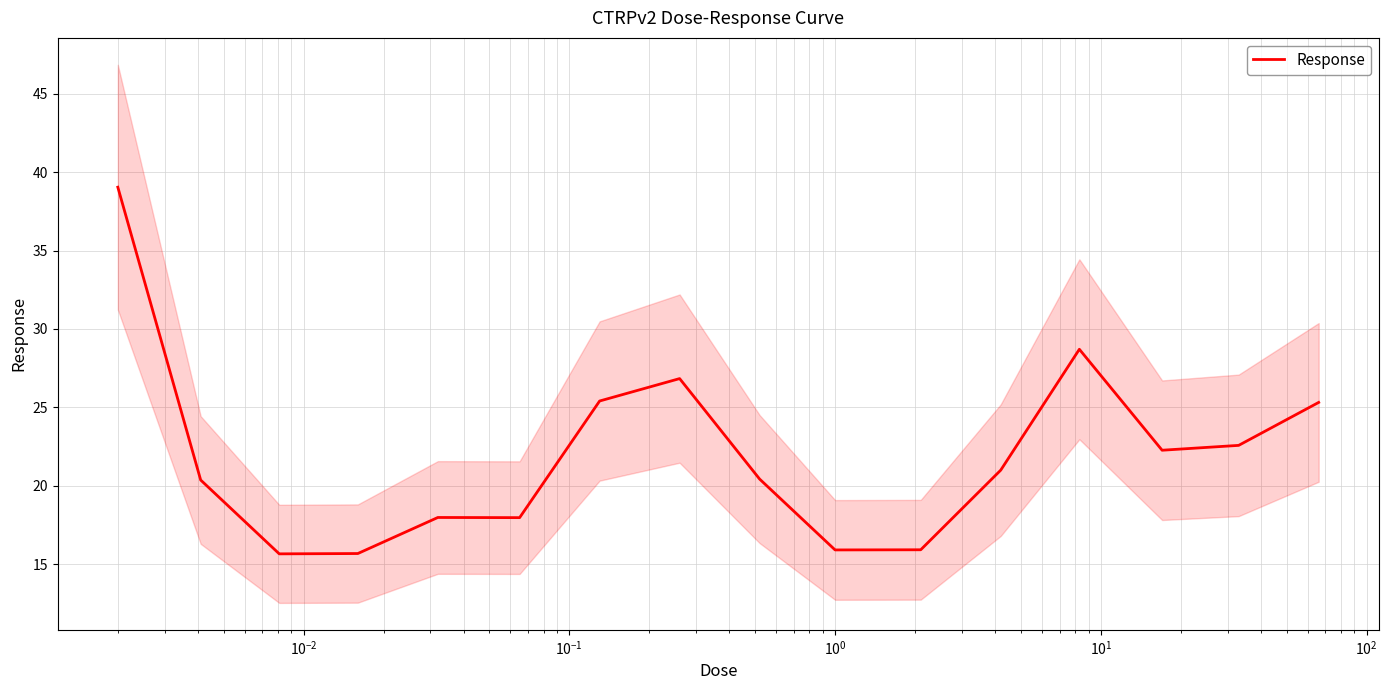

What is the value of the 13th point from the left?

28.7